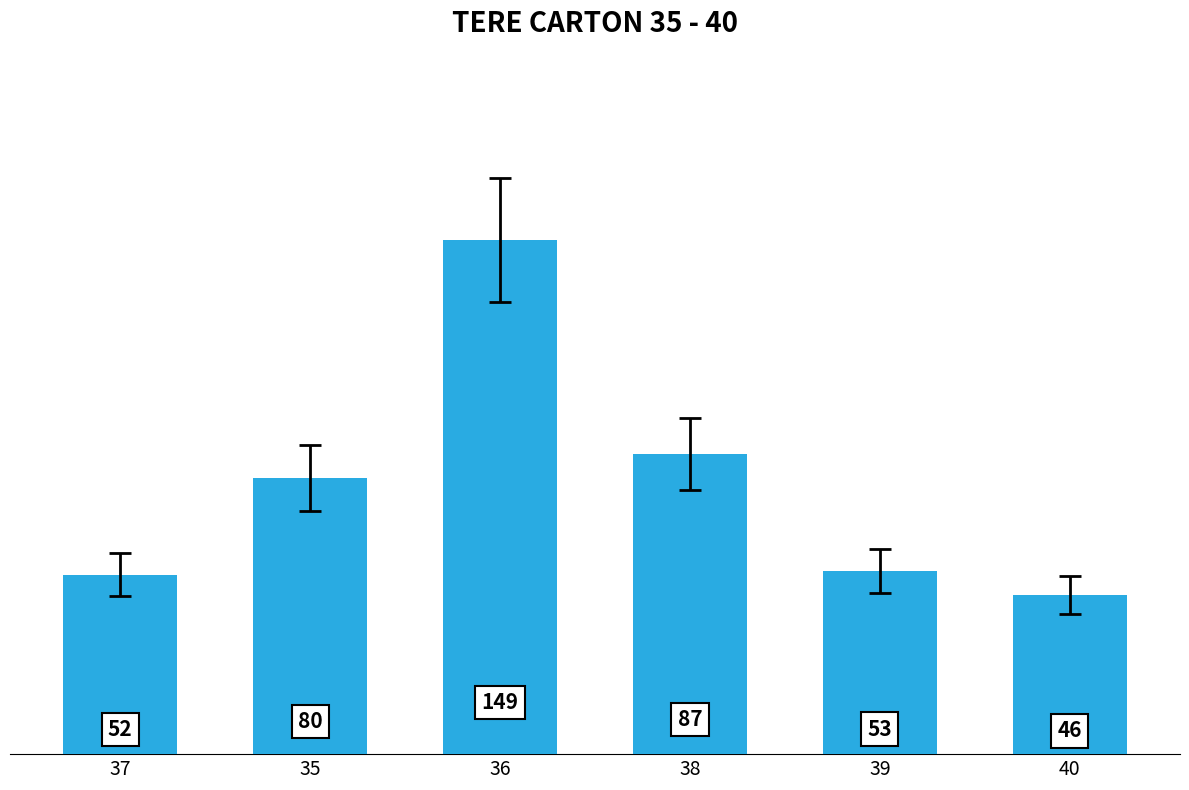

What is the minimum value shown in the chart?

46